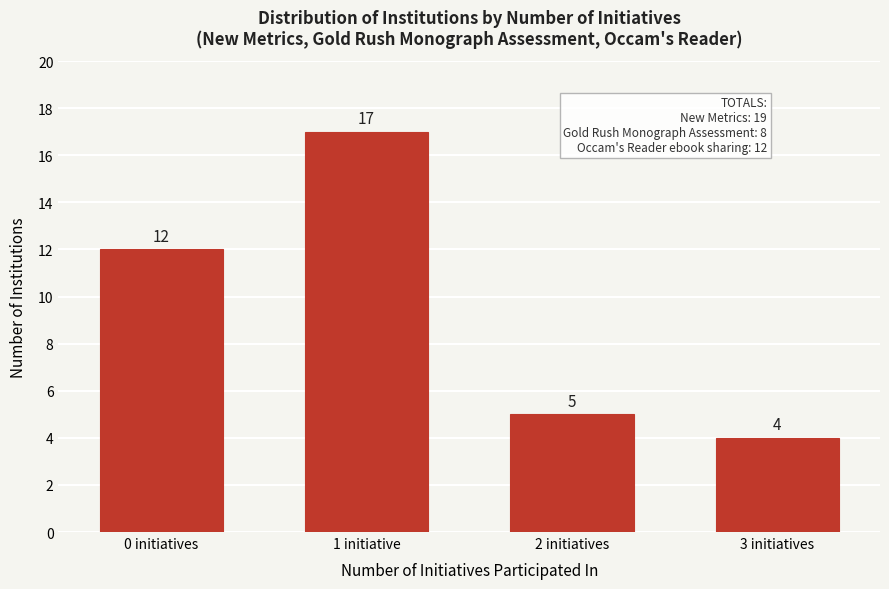

Reading left to right, list all the values displayed in this chart.

0 initiatives=12	1 initiative=17	2 initiatives=5	3 initiatives=4